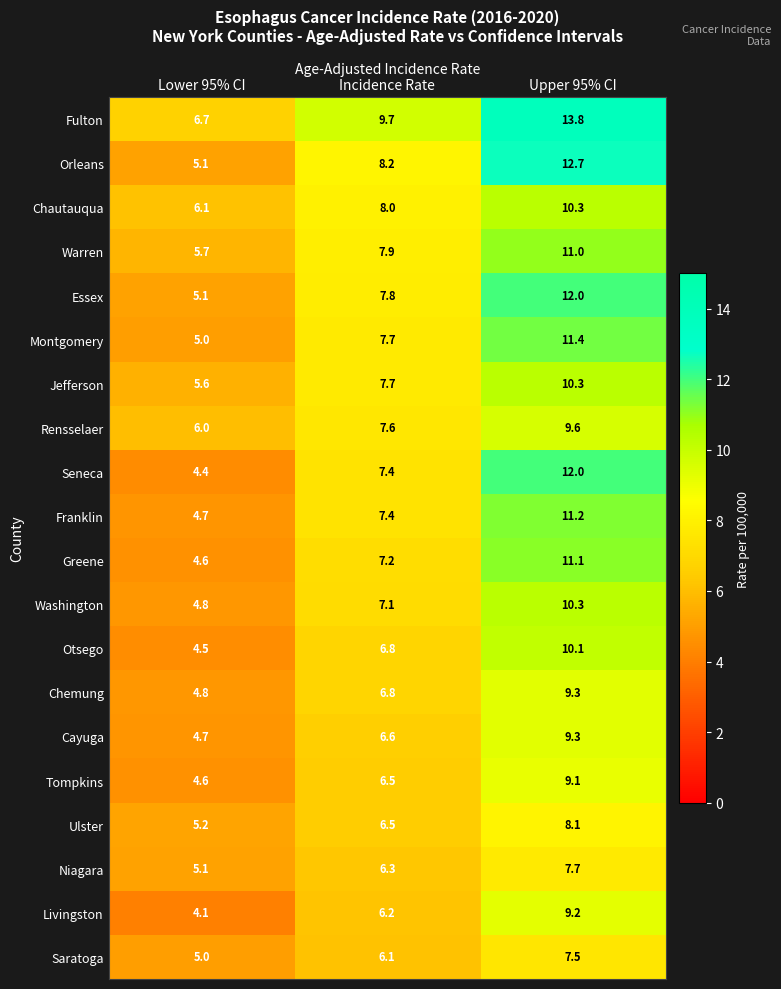

Is the value of Franklin at Incidence Rate greater than the value of Tompkins at Incidence Rate?

Yes